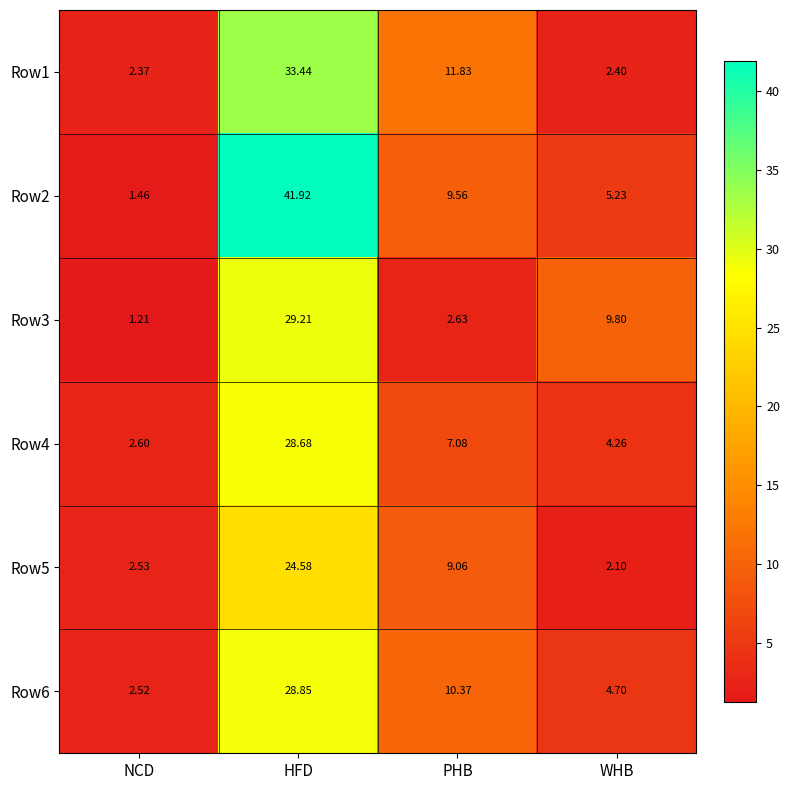

List the labels in order of Row3 value, smallest first.

NCD, PHB, WHB, HFD